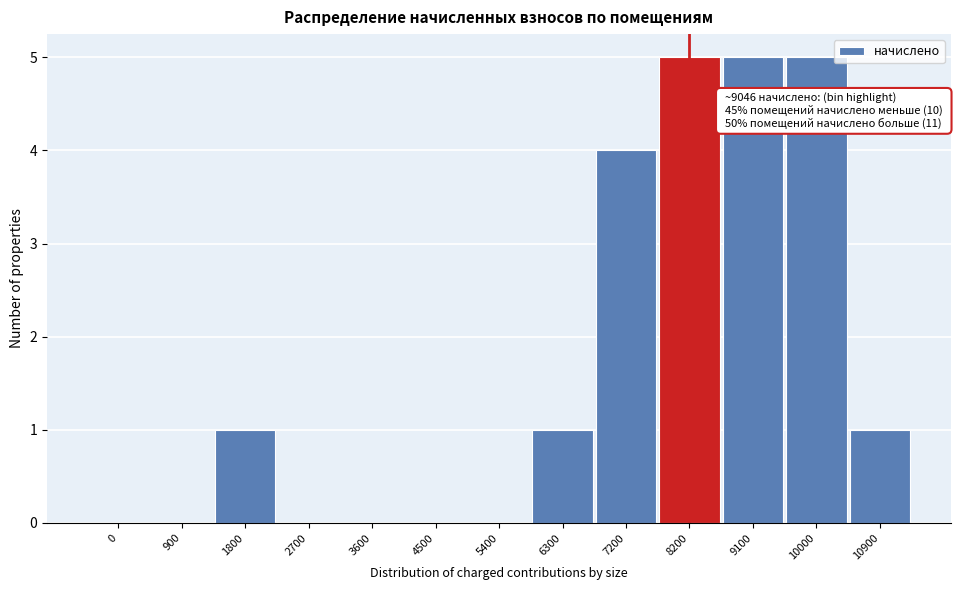

Reading left to right, transcribe all the data shown in this chart.

0=0	900=0	1800=1	2700=0	3600=0	4500=0	5400=0	6300=1	7200=4	8200=5	9100=5	10000=5	10900=1